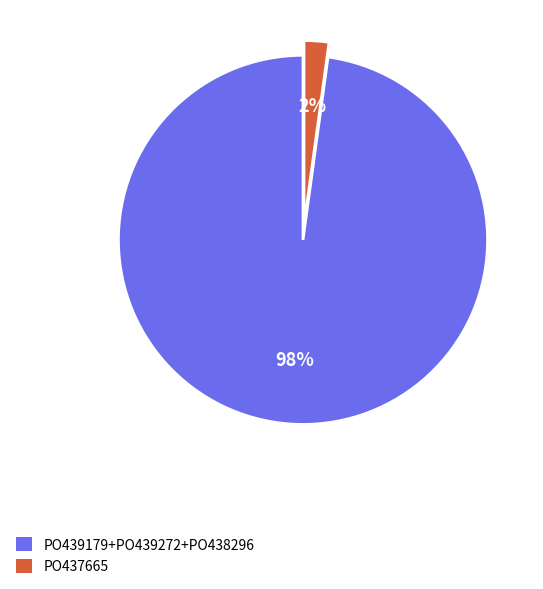

Is it true that PO439179+PO439272+PO438296 is 85% of the pie?

False